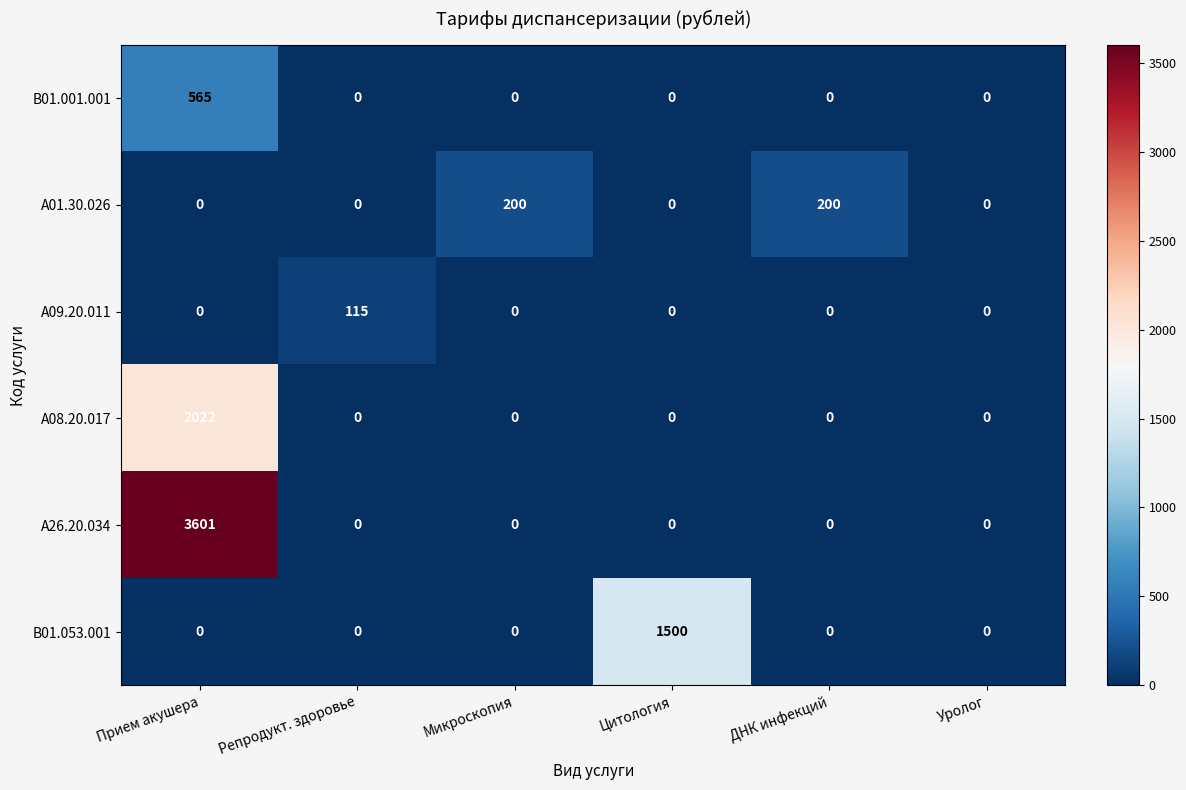

Which label corresponds to the largest value in the chart?

Прием акушера